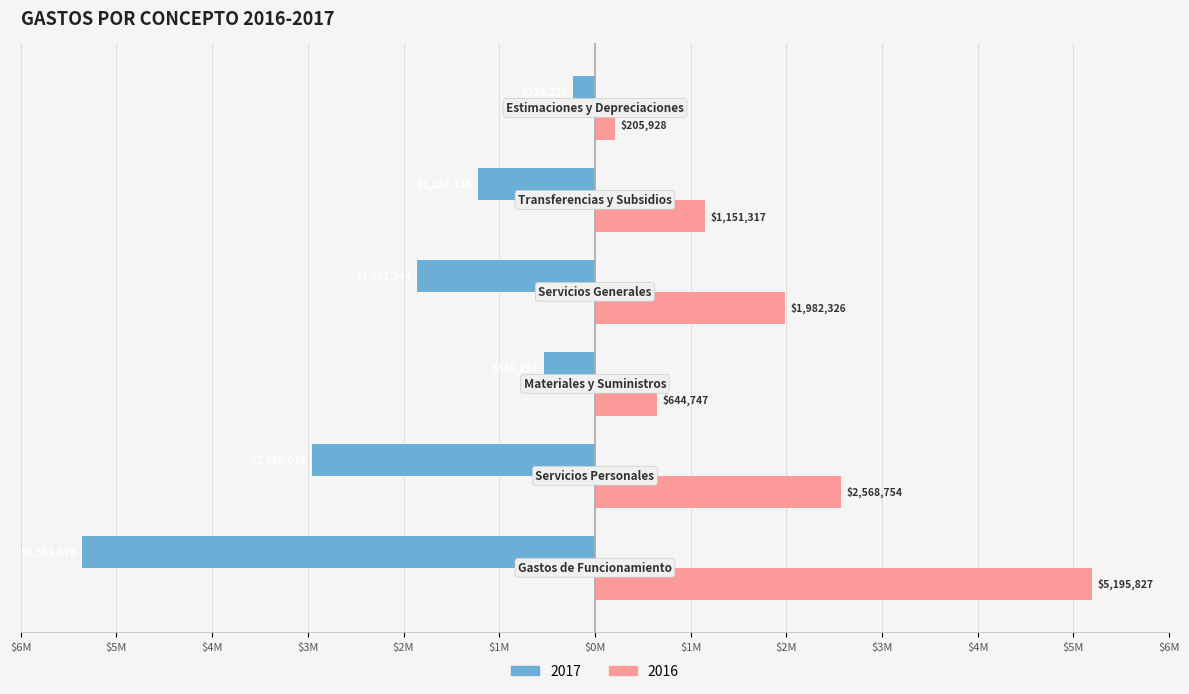

What are all the series names shown in the legend?

2017, 2016